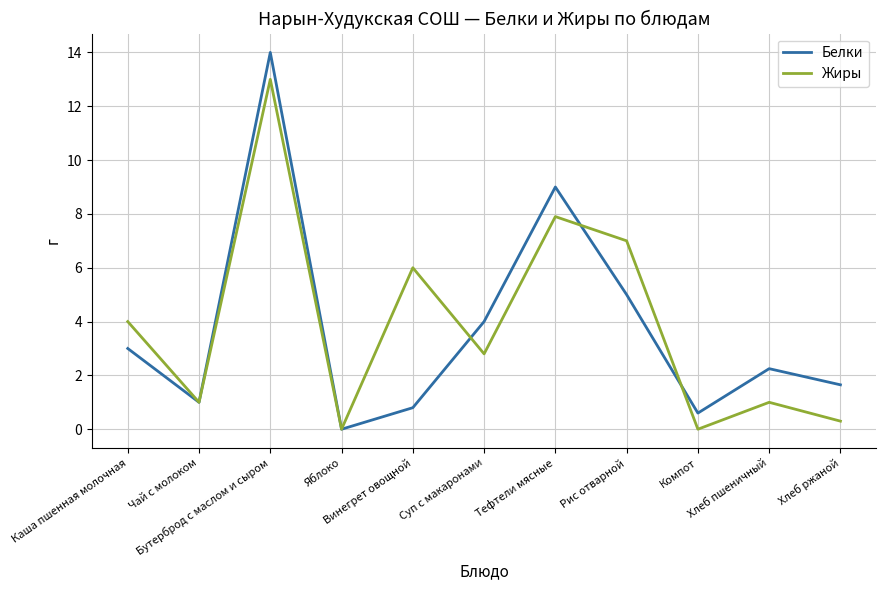

Which series ends up on top after the final intersection of Жиры and Белки?

Белки